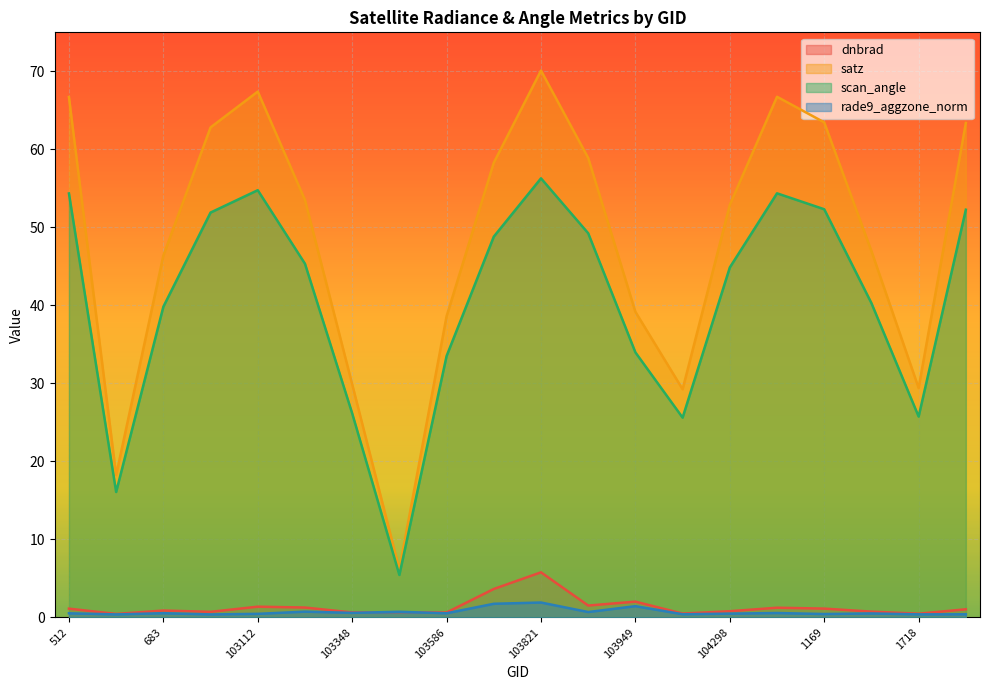

What is the maximum value for dnbrad?

5.8